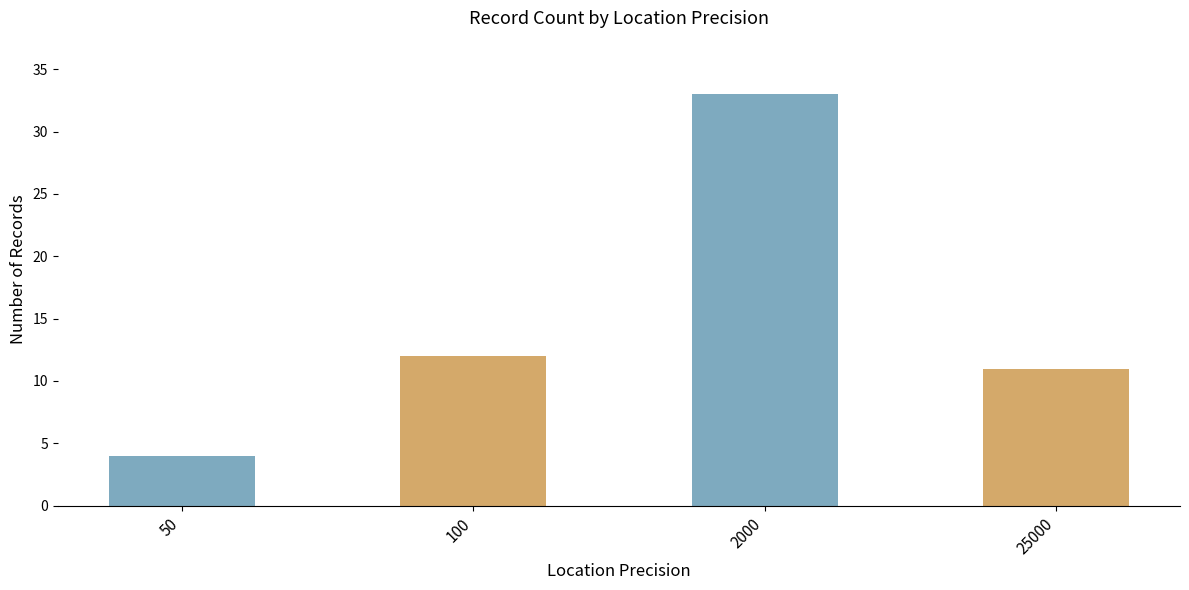

The chart shows a value of 23 at 2000. True or false?

False